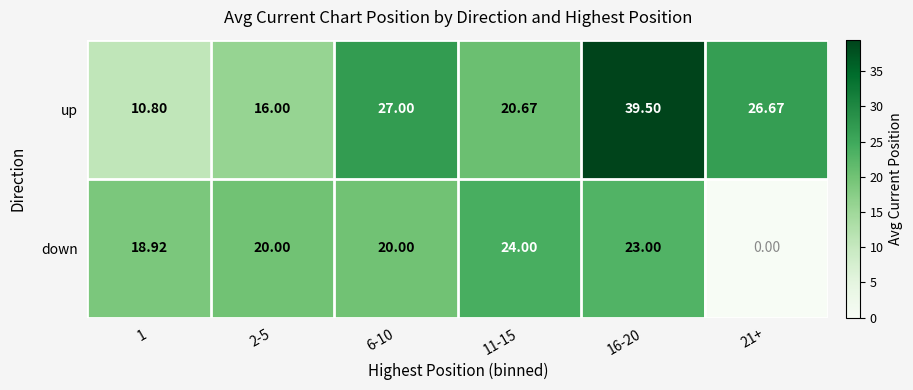

At which category is the sum across all series the highest?

16-20